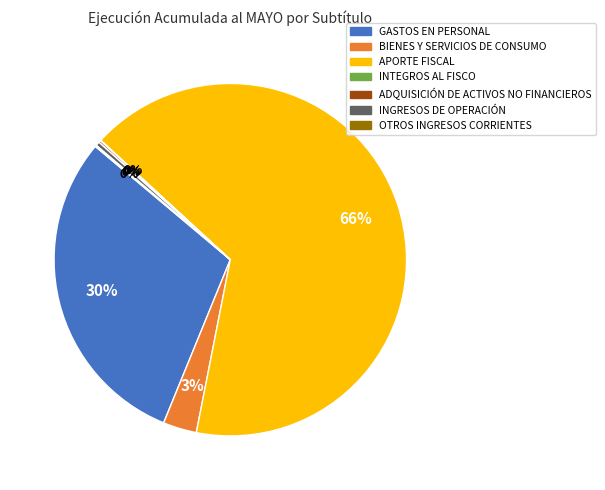

Is the sum of APORTE FISCAL and INGRESOS DE OPERACIÓN greater than half?

Yes